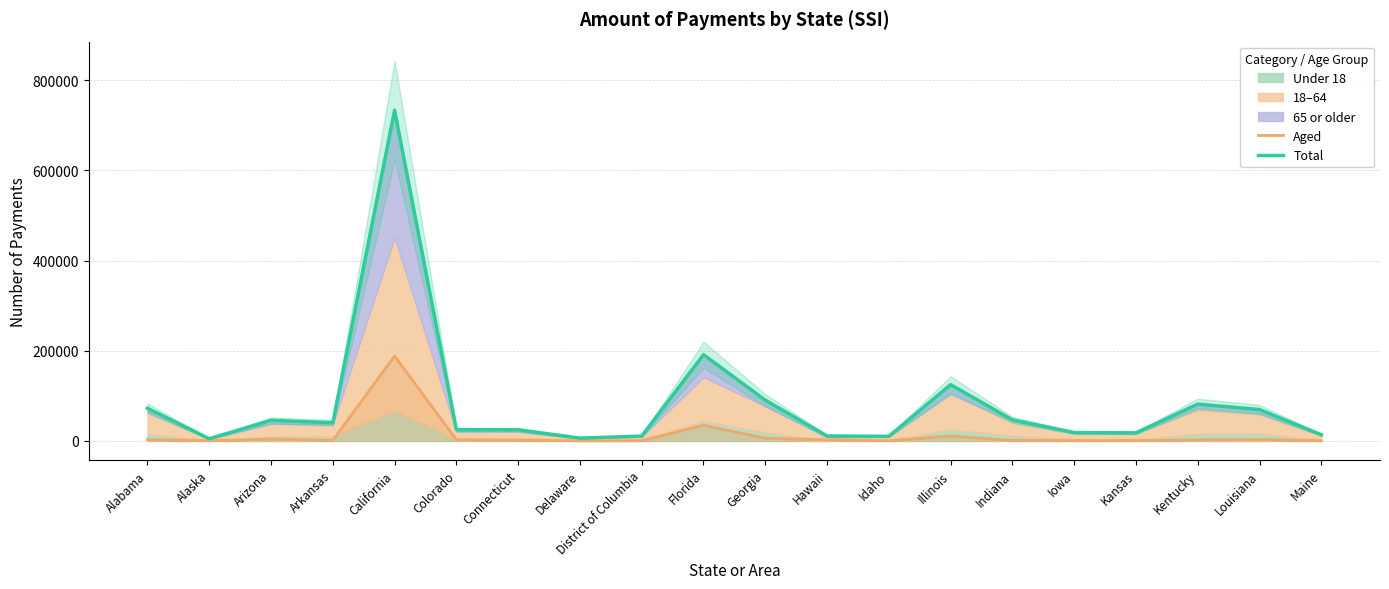

Between California and Georgia, which series saw the biggest shift?

Total